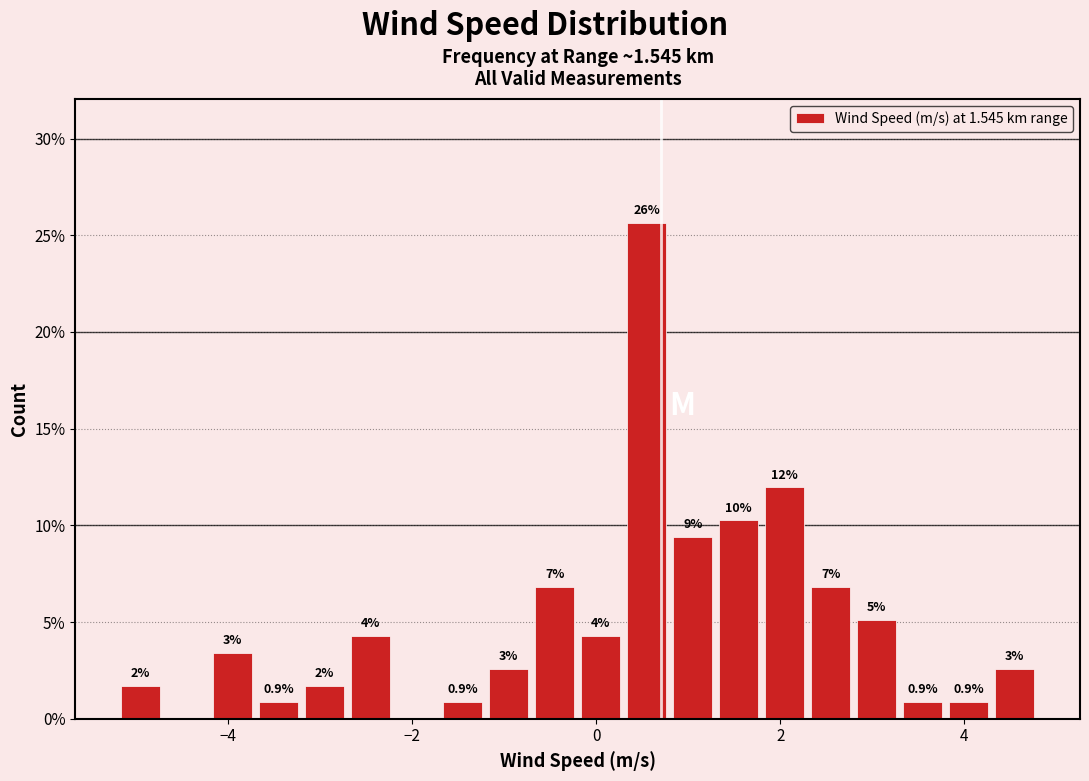

Read against the x-axis, roughly where is the centre of the tallest bar?

0.6